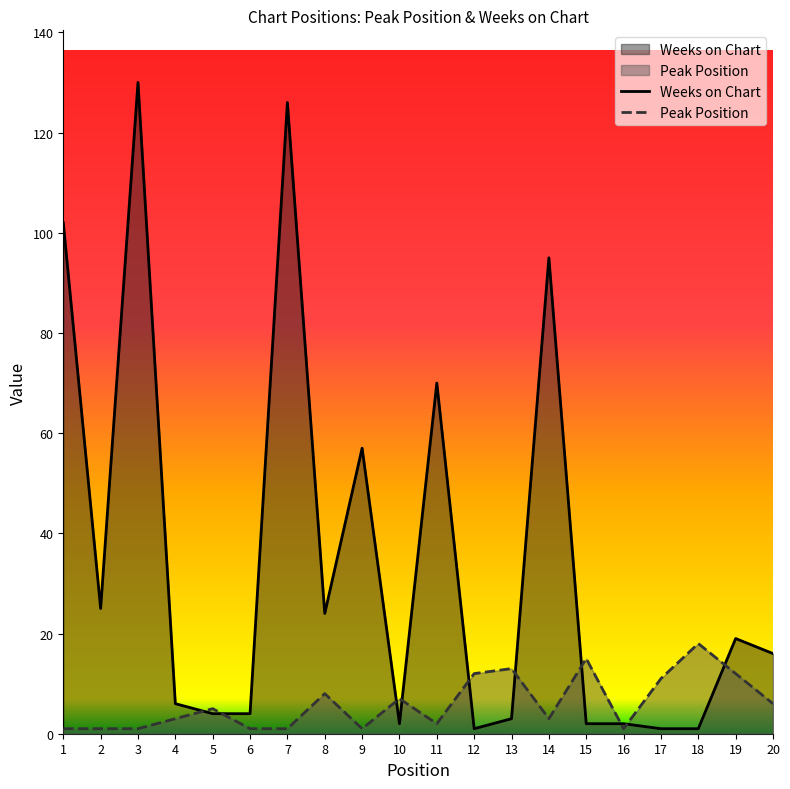

What is the difference between the Weeks on Chart values at 14 and 2?

70